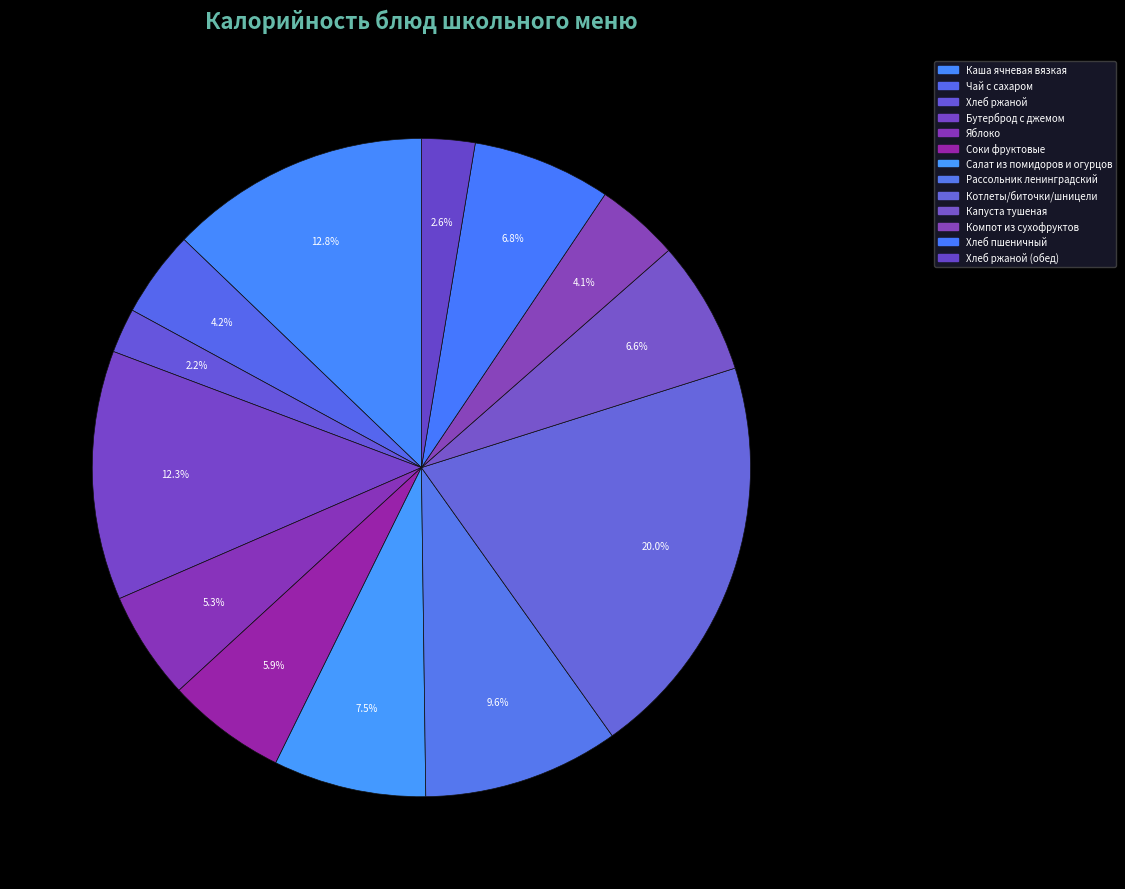

How many segments does this pie chart have?

13